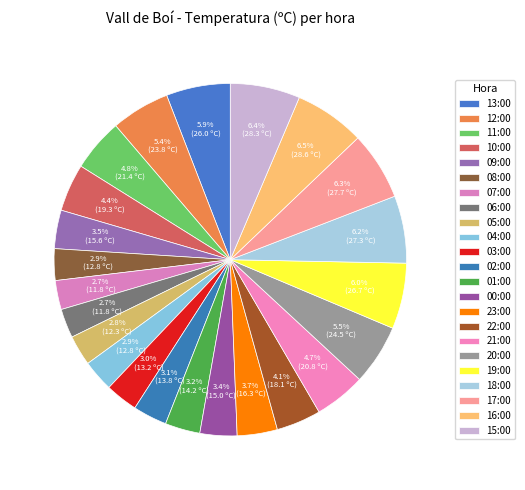

Which slice is the largest?

16:00